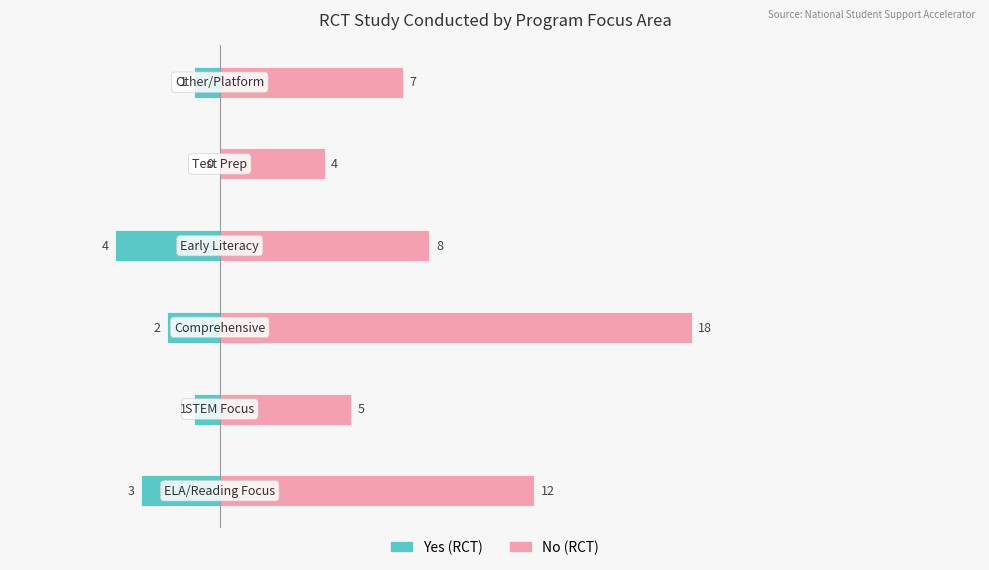

What is the greatest value displayed?

18